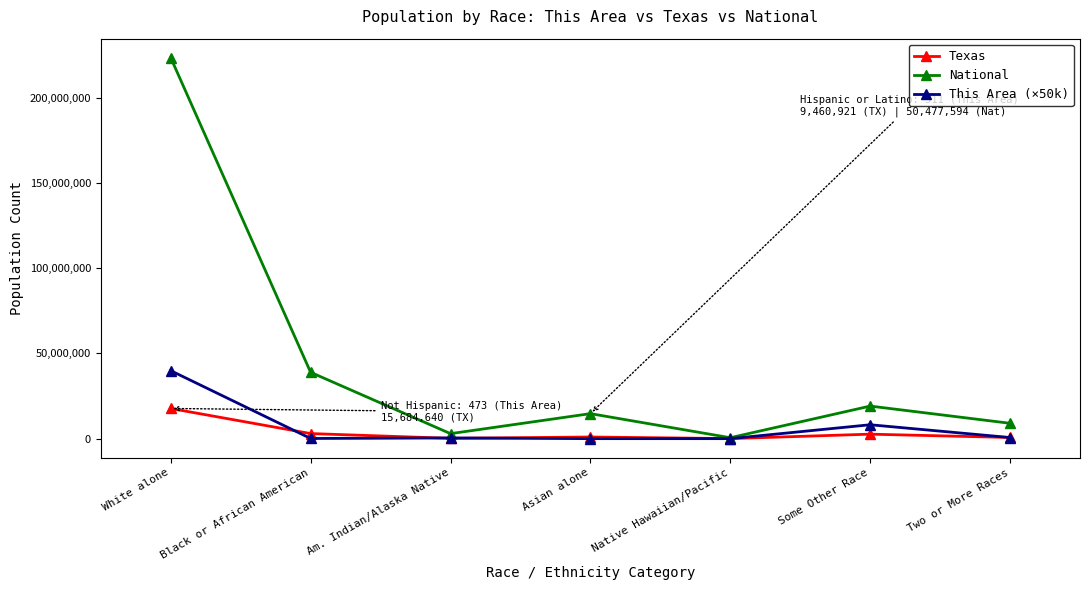

What are all the series names shown in the legend?

Texas, National, This Area (×50k)